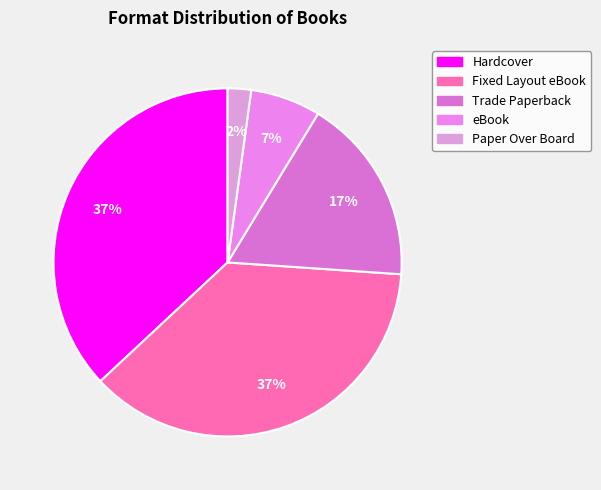

To the nearest percent, what is the difference between the eBook and Hardcover slice percentages?

30%